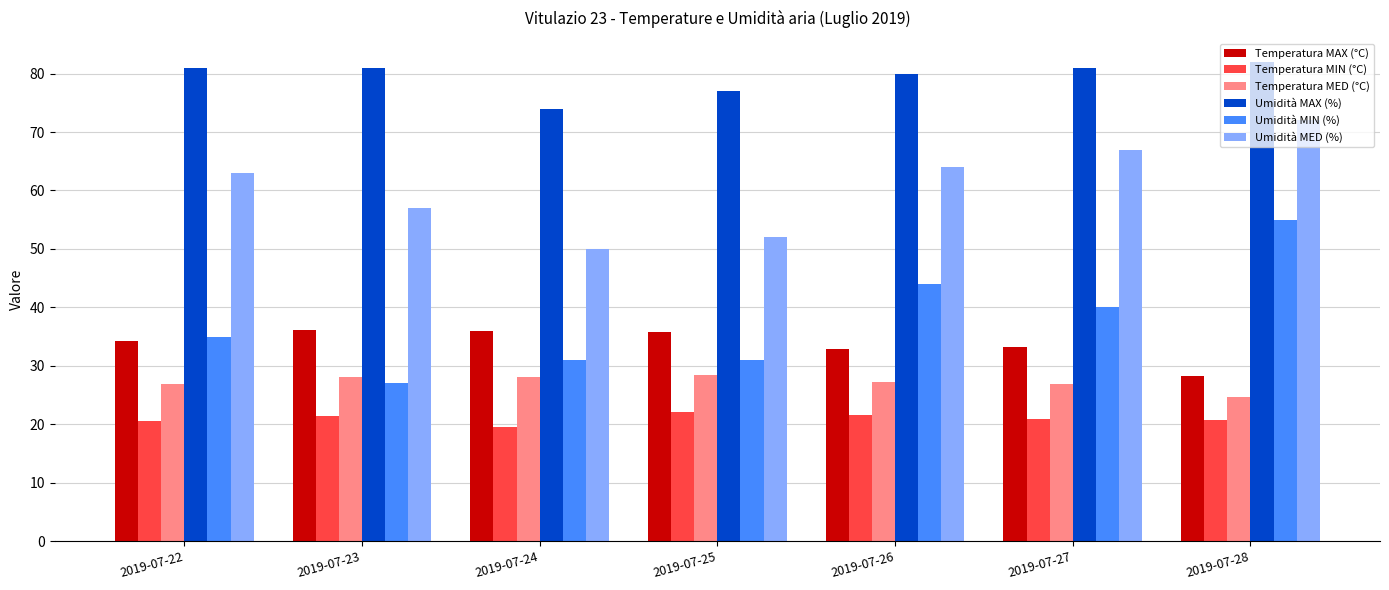

What is the difference between the maximum and minimum values in the Umidità MIN (%) series?

28.0